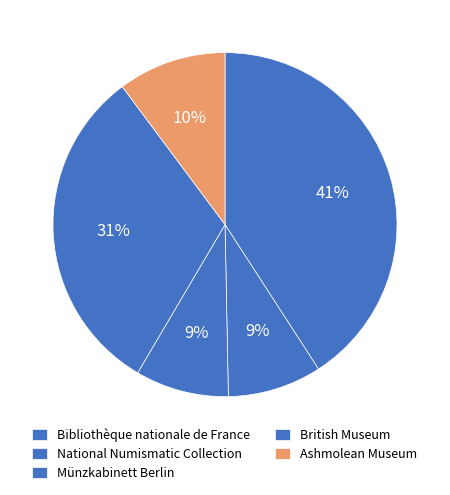

How many segments does this pie chart have?

5